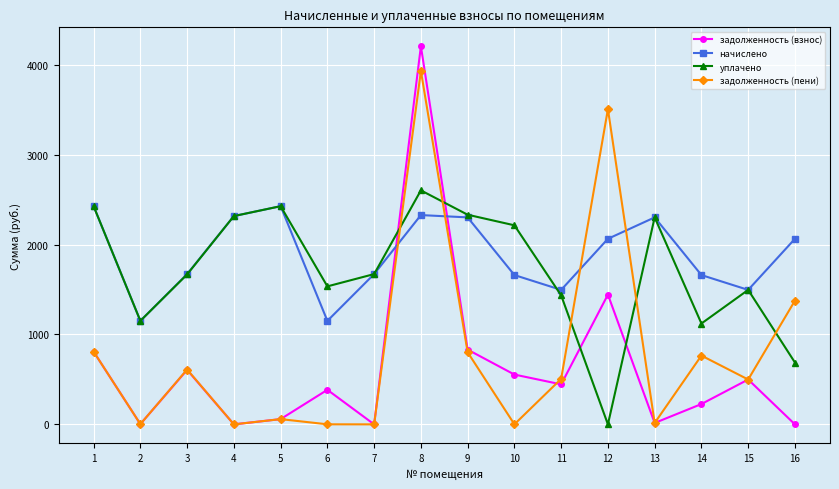

What is the highest value of the начислено series?

2426.9